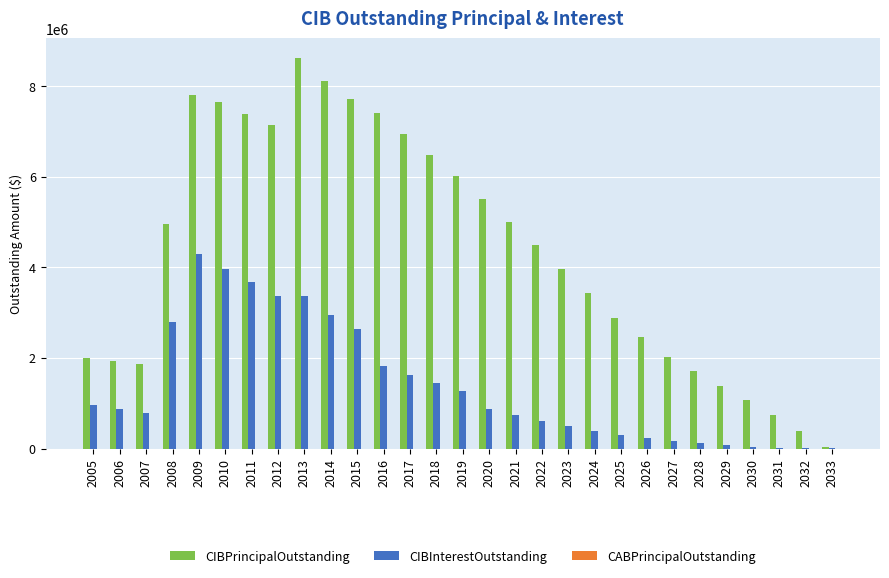

At which label is CIBPrincipalOutstanding closest to 4330000?

2022